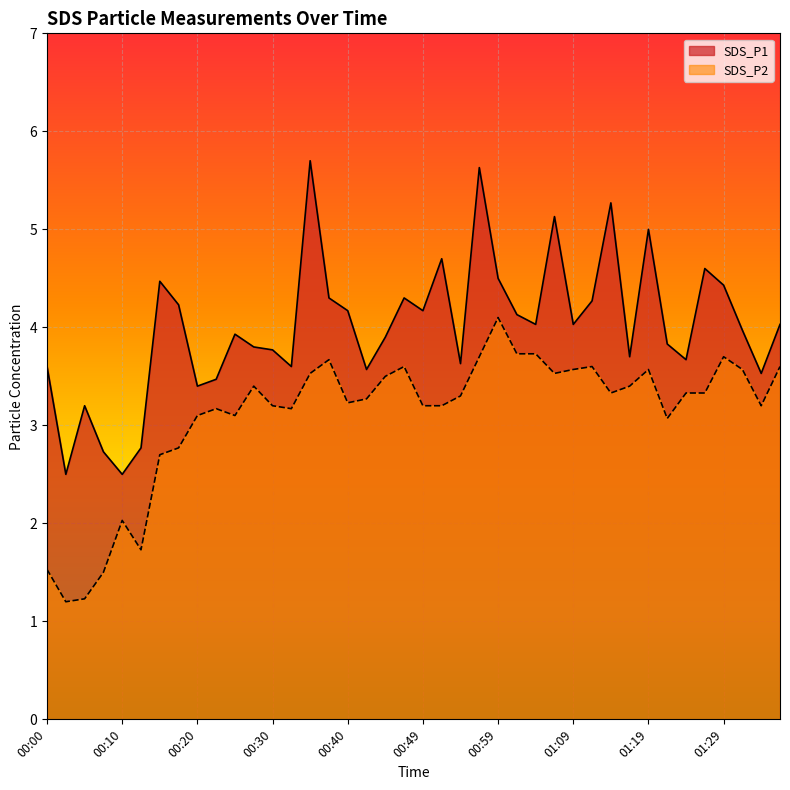

What is the maximum value for SDS_P1?

5.7